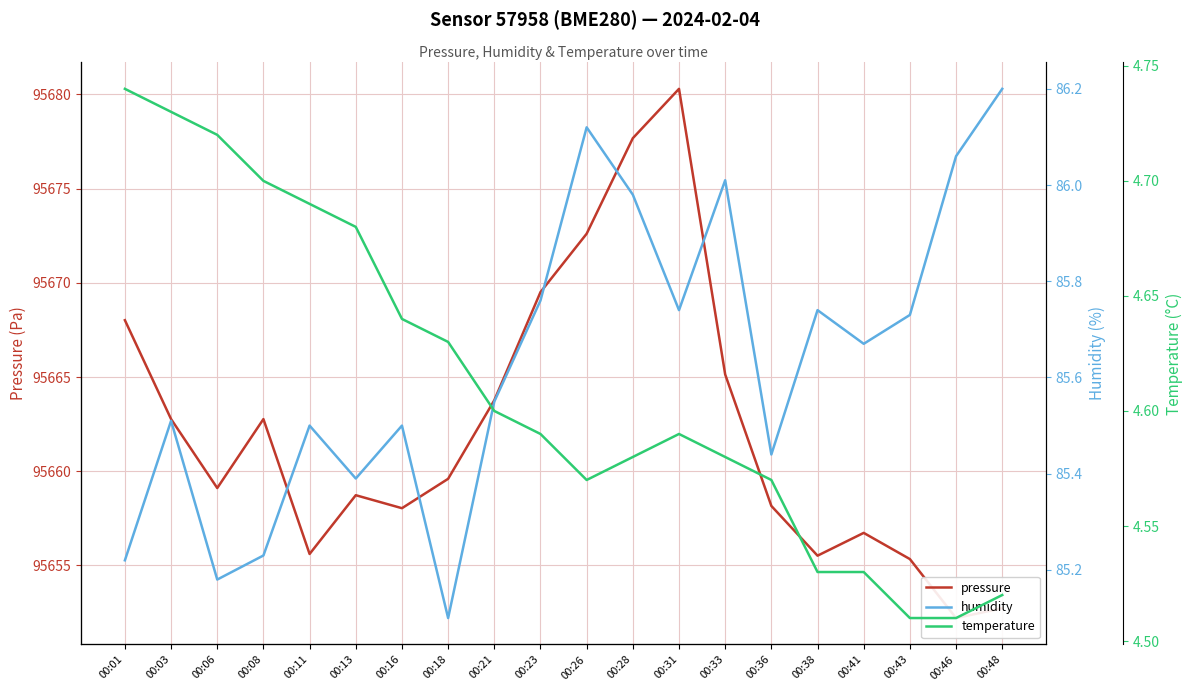

Between 00:08 and 00:23, which series saw the biggest shift?

pressure